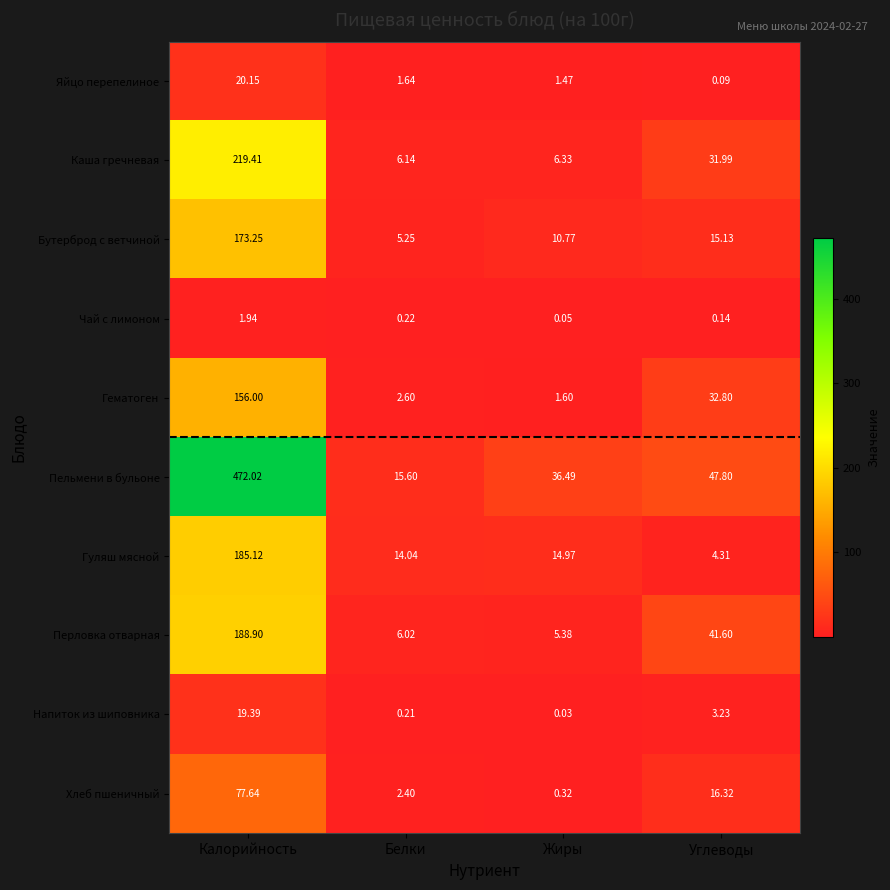

Rank the series at Углеводы from lowest to highest value.

Яйцо перепелиное, Чай с лимоном, Напиток из шиповника, Гуляш мясной, Бутерброд с ветчиной, Хлеб пшеничный, Каша гречневая, Гематоген, Перловка отварная, Пельмени в бульоне